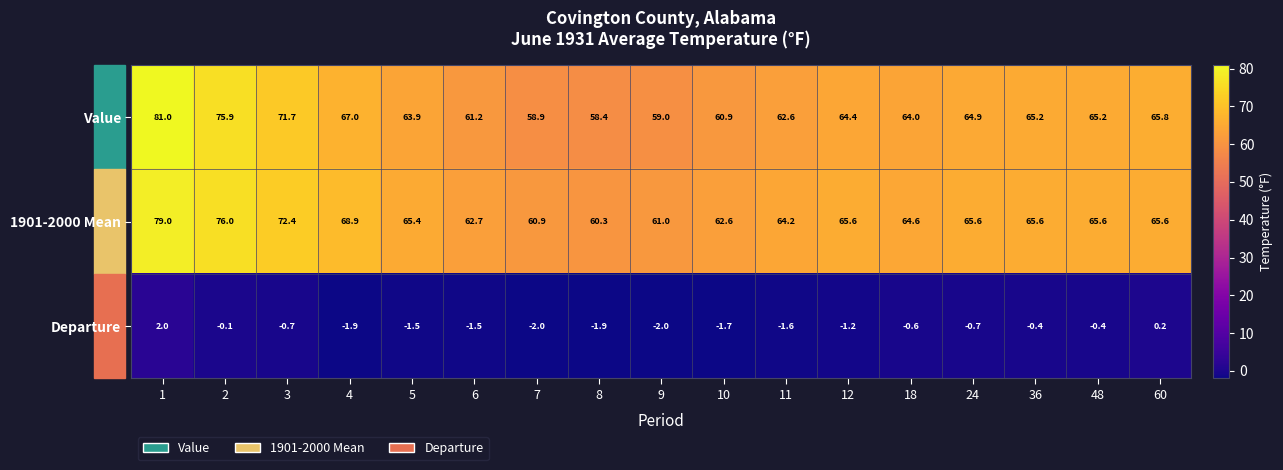

What is the difference between the maximum and second lowest values in the Value series?

22.1